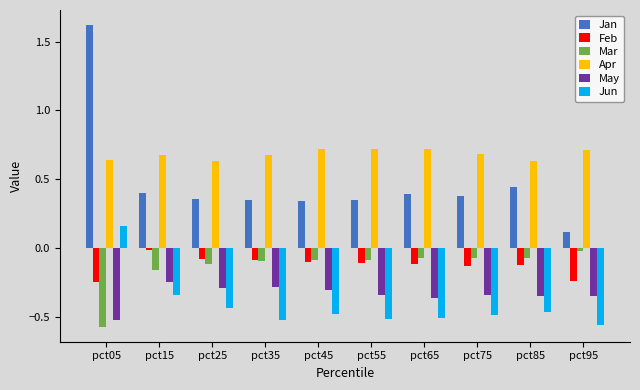

Read the Apr value at pct55.

0.7